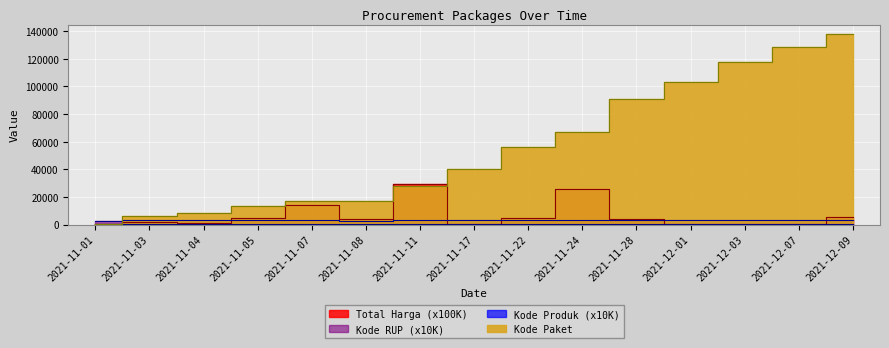

At how many categories does at least one series exceed 4078?

14